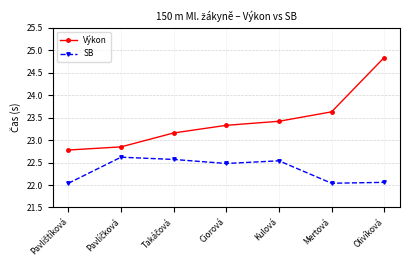

What is the total value across all series at Olivíková?

46.9